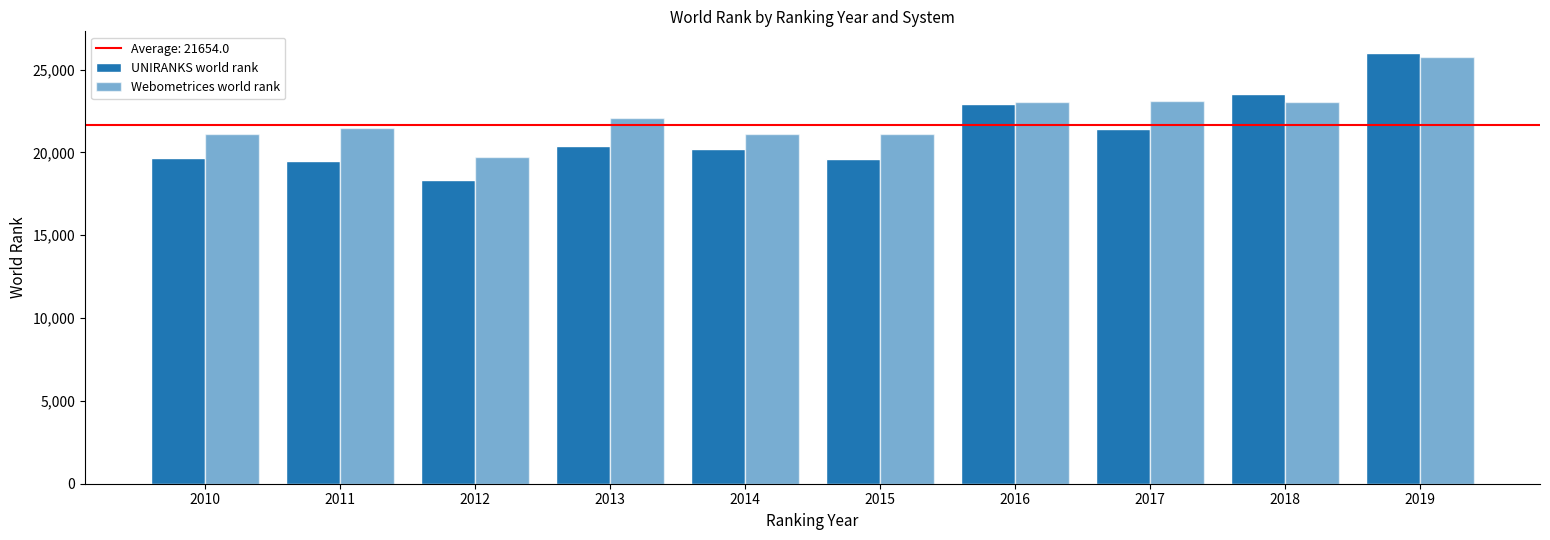

At which label is Webometrices world rank closest to 22725?

2016